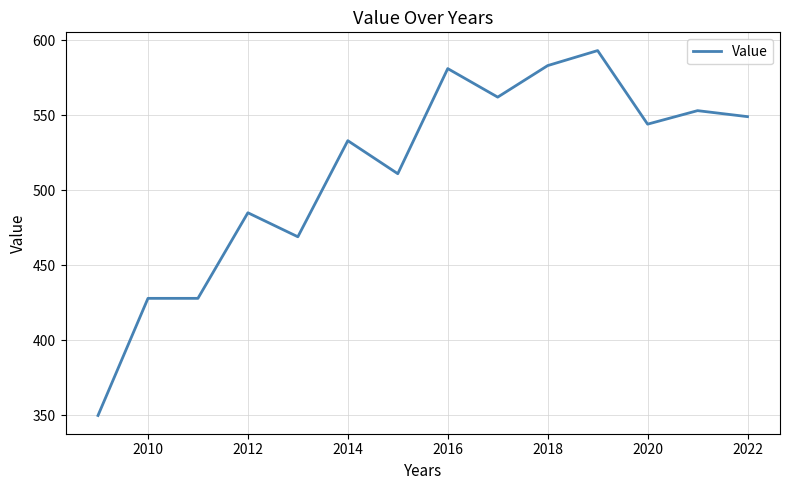

What is the minimum value shown in the chart?

350